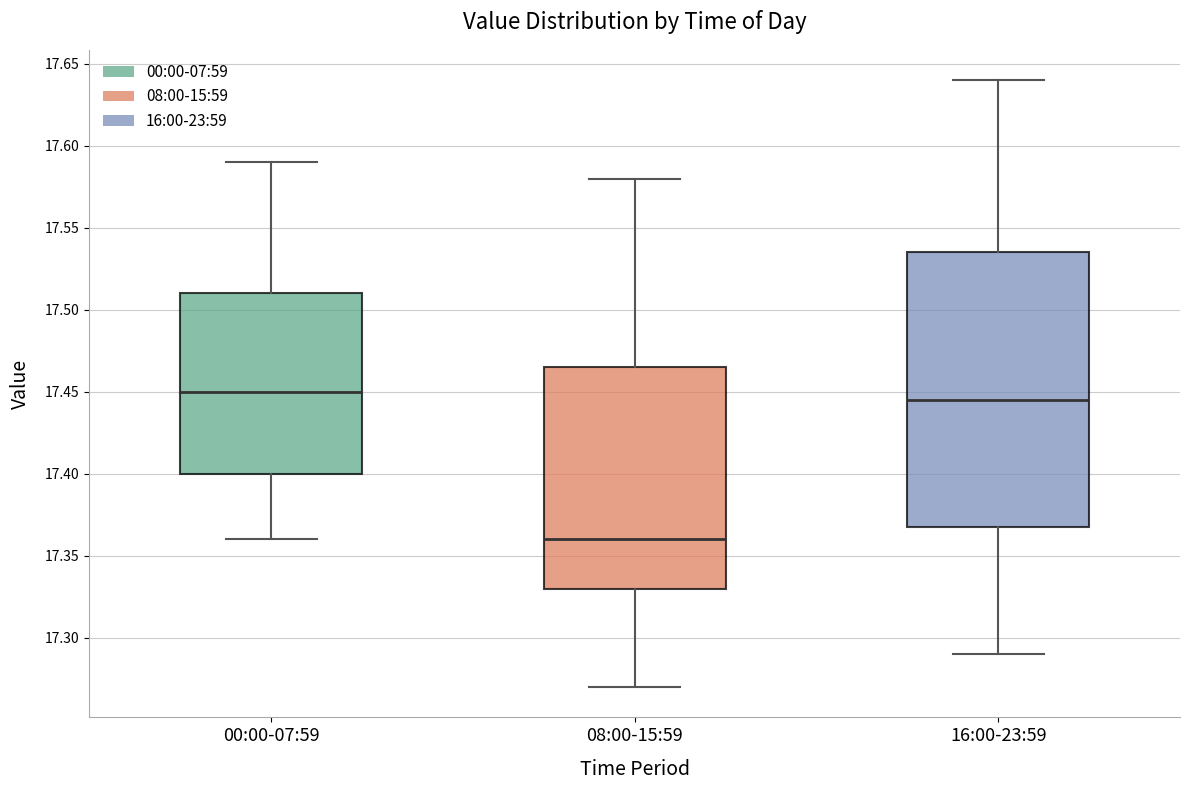

Comparing the boxes themselves (not the whiskers), which one is the tallest?

16:00-23:59